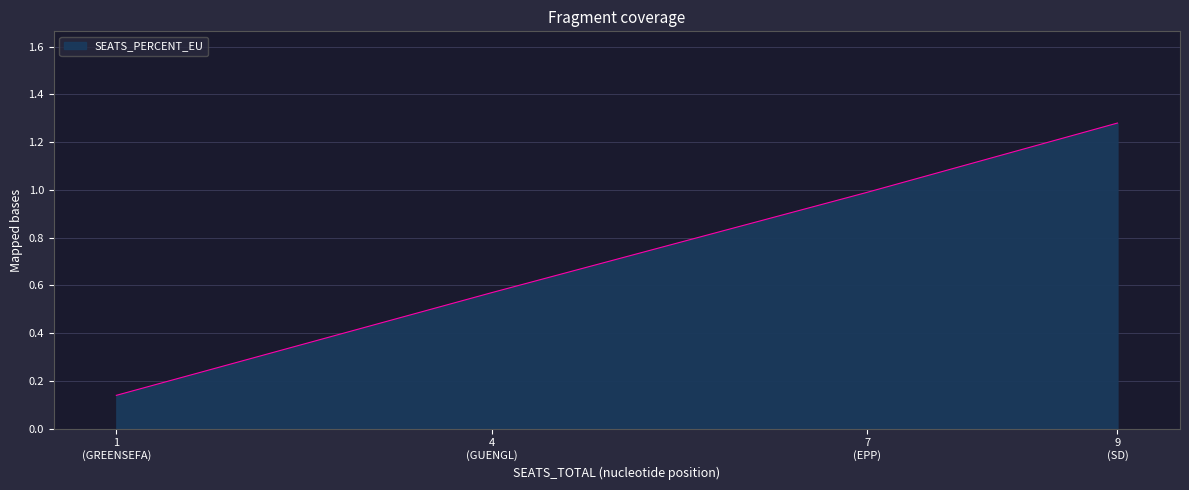

True or false: the data has more than 2 interior local peaks.

False